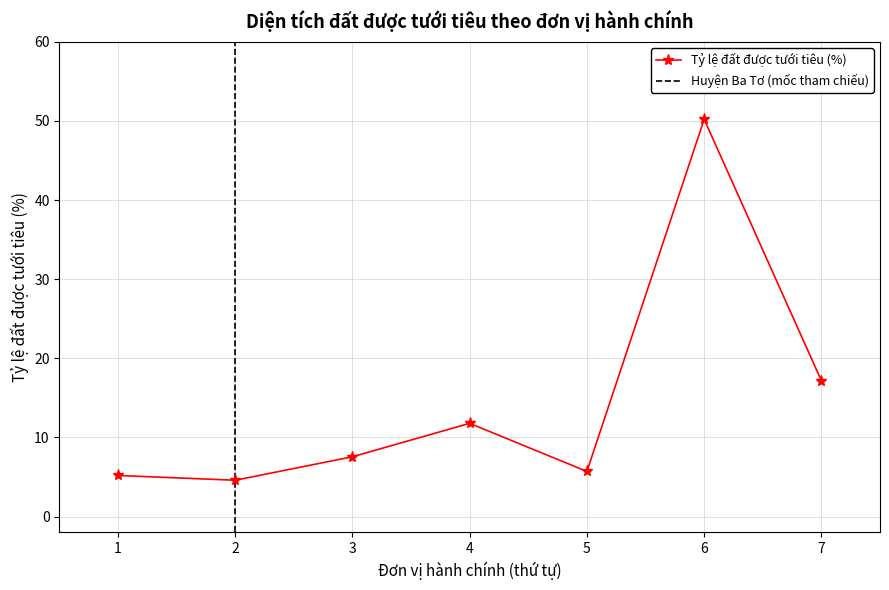

What is the greatest value displayed?

50.2